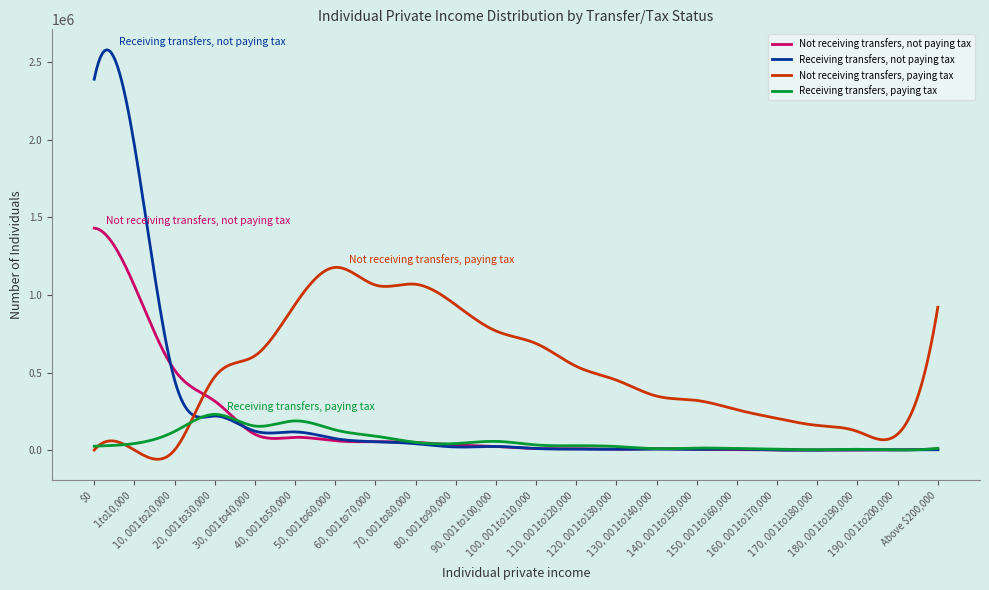

Rank the series by their maximum value, from highest to lowest.

Receiving transfers, not paying tax, Not receiving transfers, not paying tax, Not receiving transfers, paying tax, Receiving transfers, paying tax